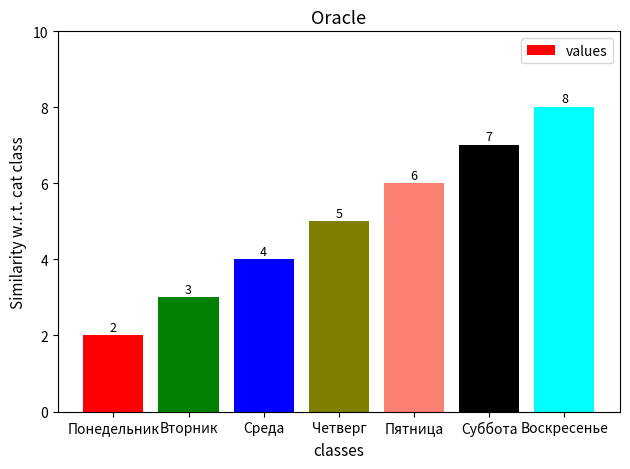

What is the sum of the values at Воскресенье and Четверг?

13